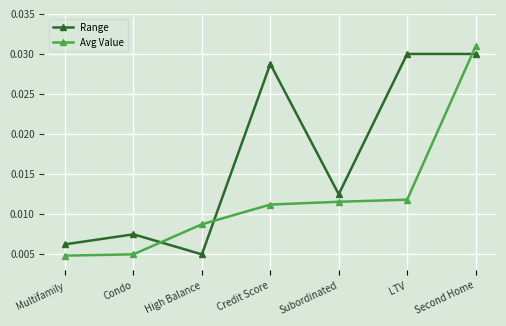

At which category is the sum across all series the highest?

Second Home